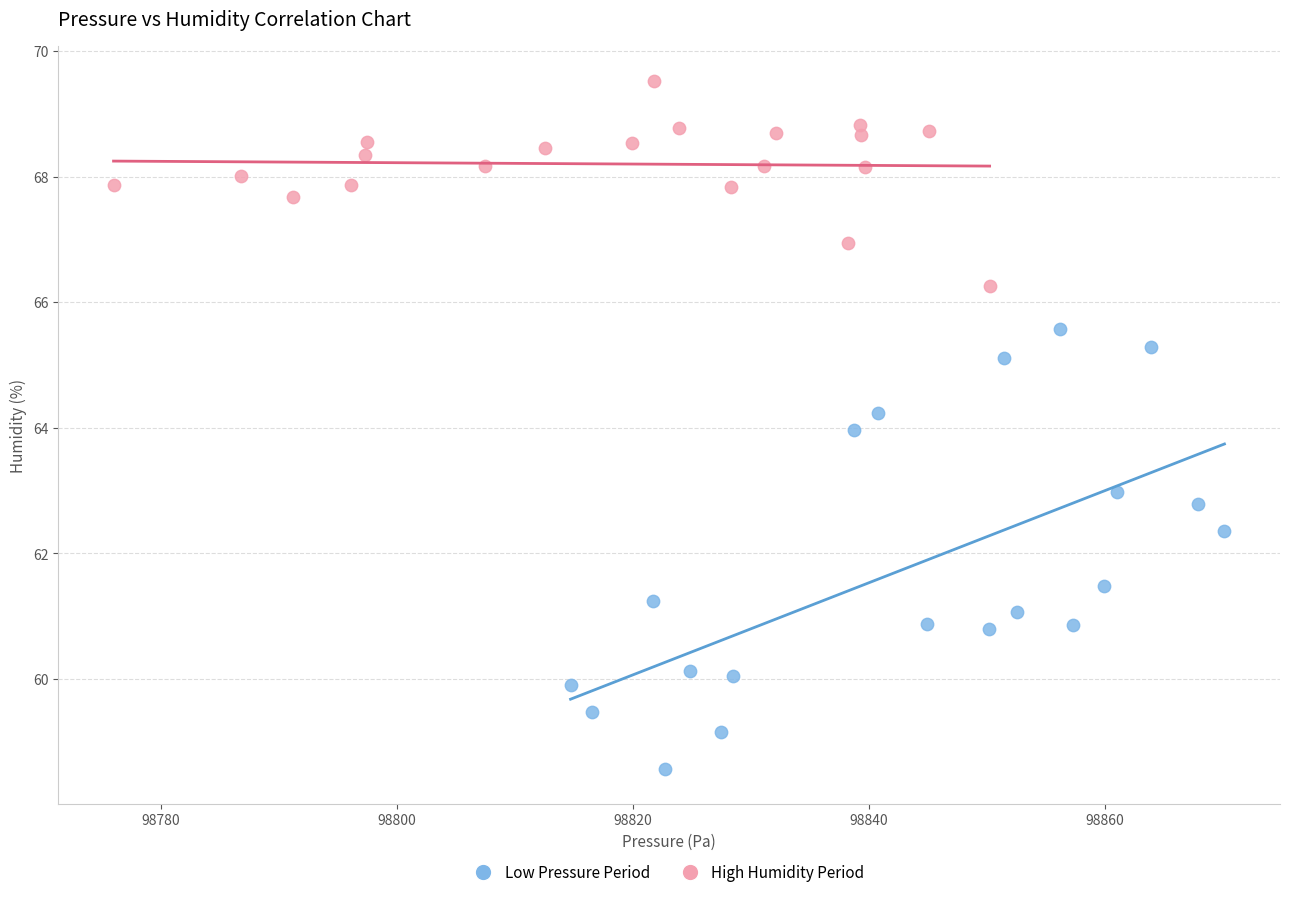

Which series has the widest spread of Y values?

Low Pressure Period